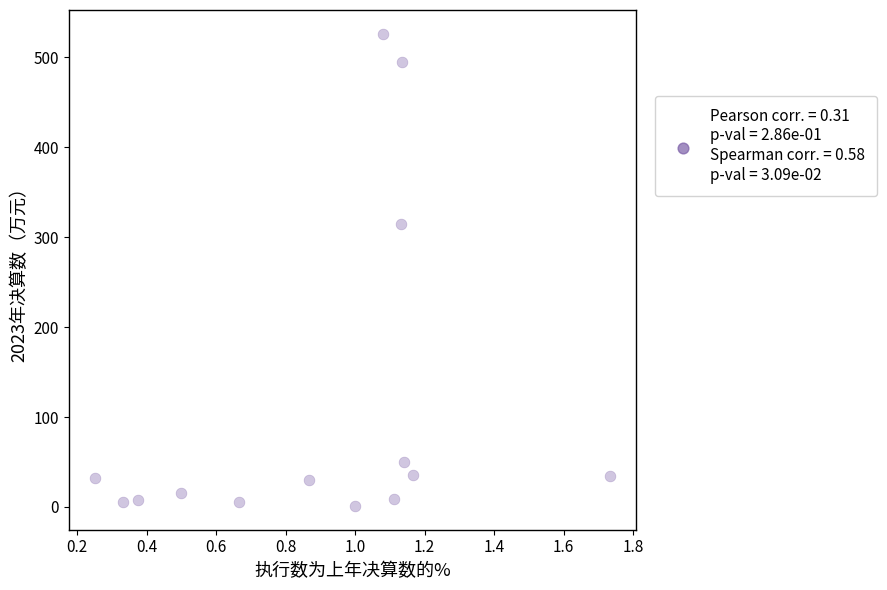

What is the range of Y values (max minus min)?

525